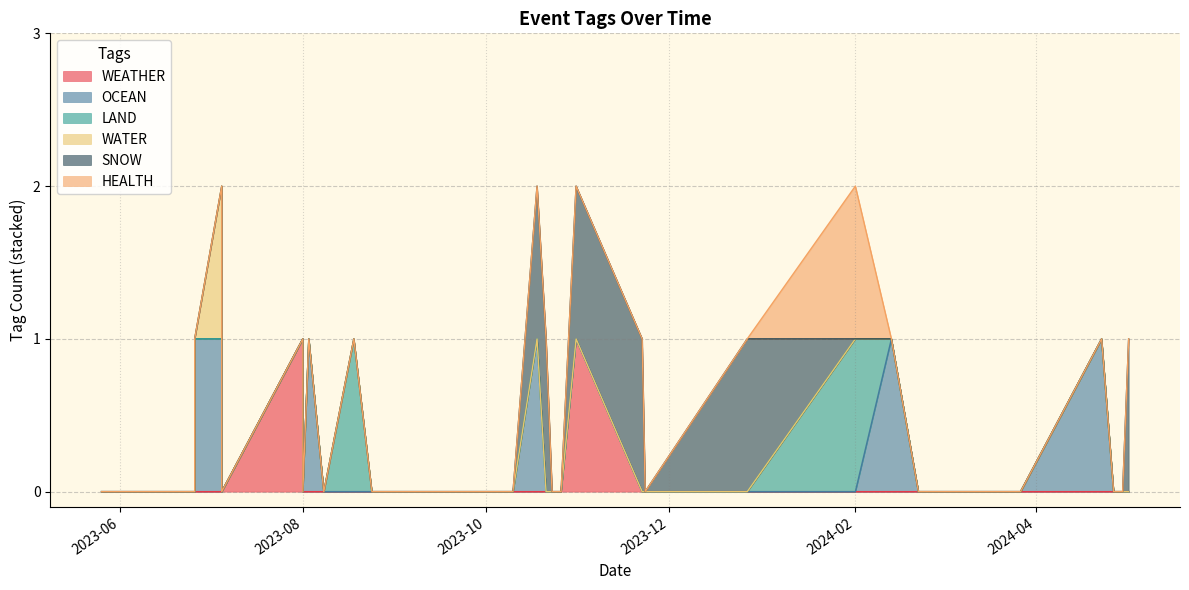

Rank the series by their maximum value, from lowest to highest.

WEATHER, OCEAN, LAND, WATER, SNOW, HEALTH